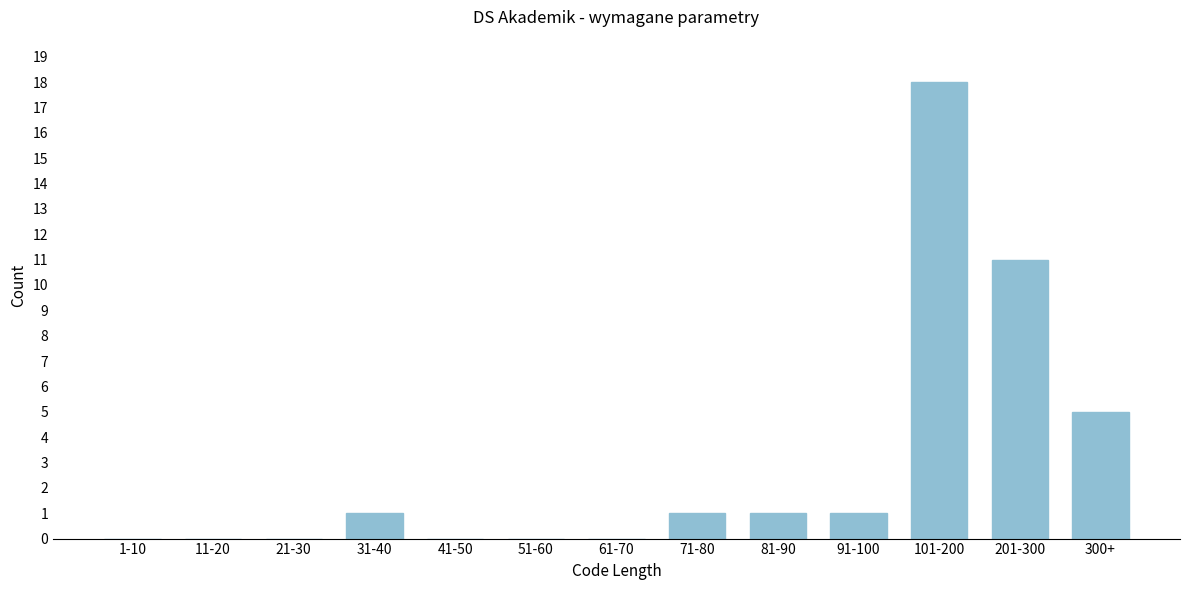

Reading right to left, transcribe all the data shown in this chart.

300+=5	201-300=11	101-200=18	91-100=1	81-90=1	71-80=1	61-70=0	51-60=0	41-50=0	31-40=1	21-30=0	11-20=0	1-10=0